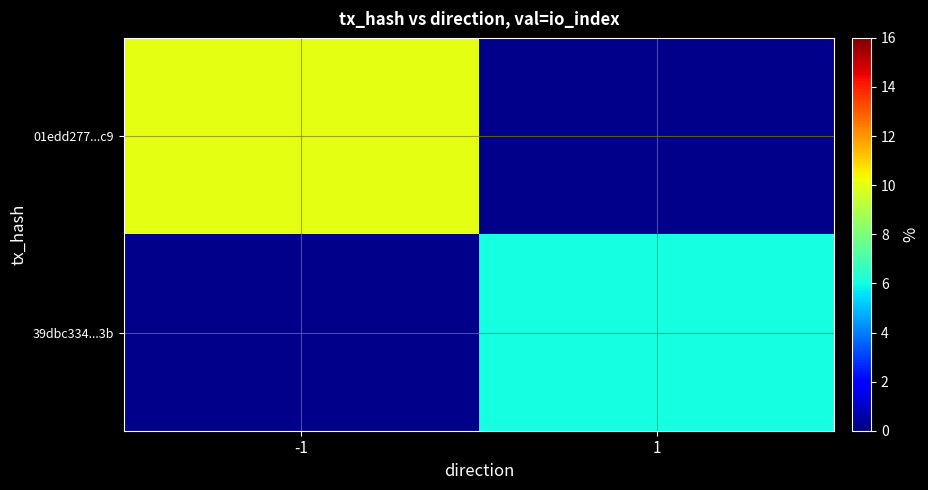

Which series has the widest spread of values?

01edd277...c9